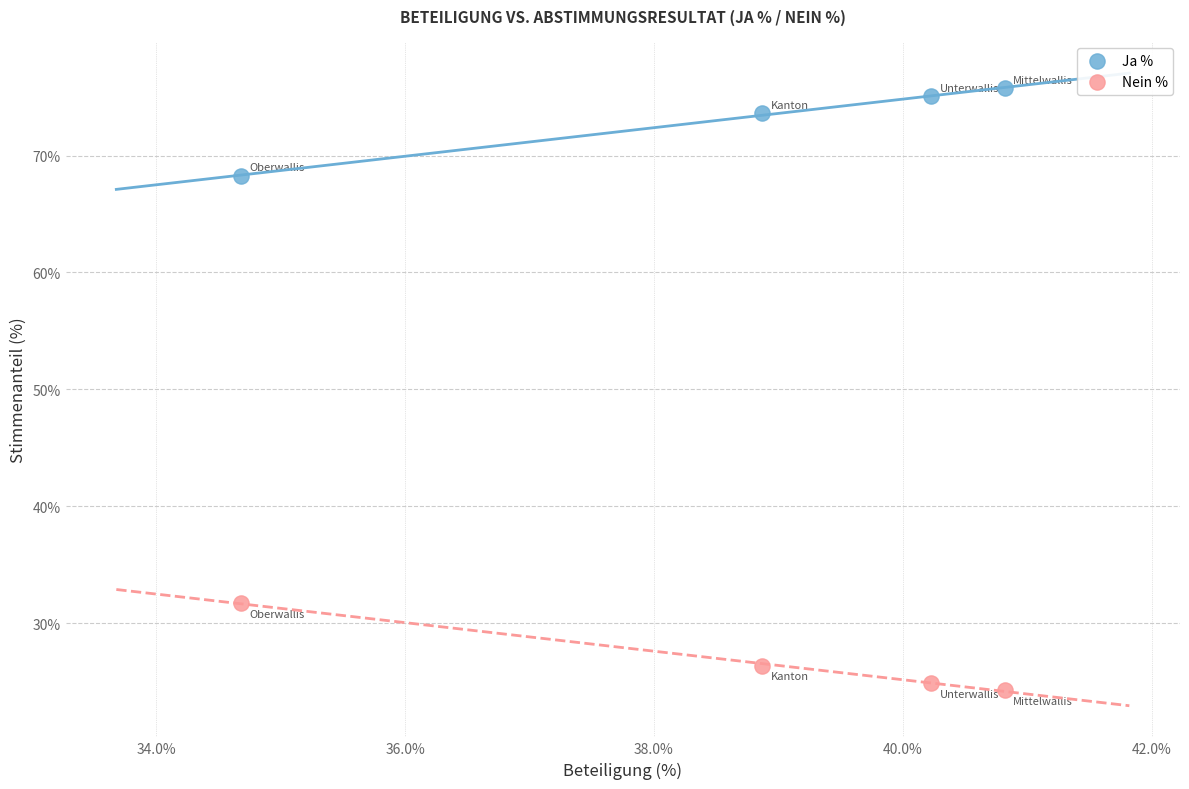

In the Nein % series, what Y value is closest to 27?

26.4